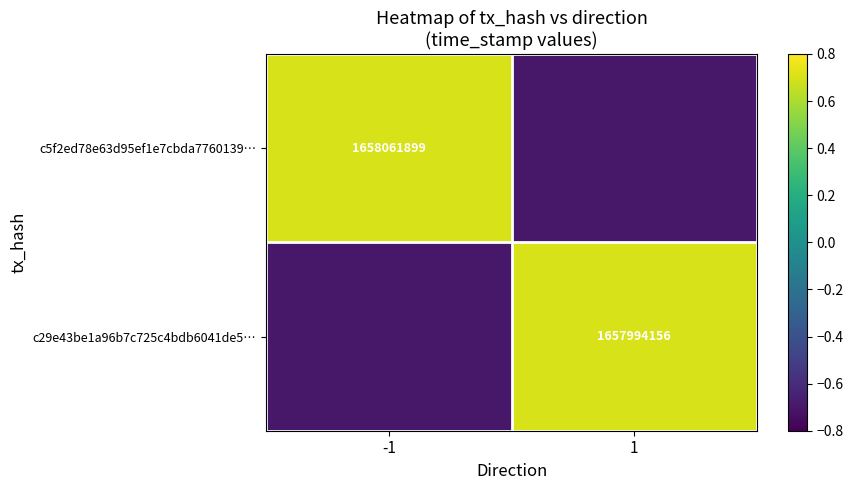

Is it true that c5f2ed78e63d95ef1e7cbda7760139… equals 1658061899.0 at -1?

True